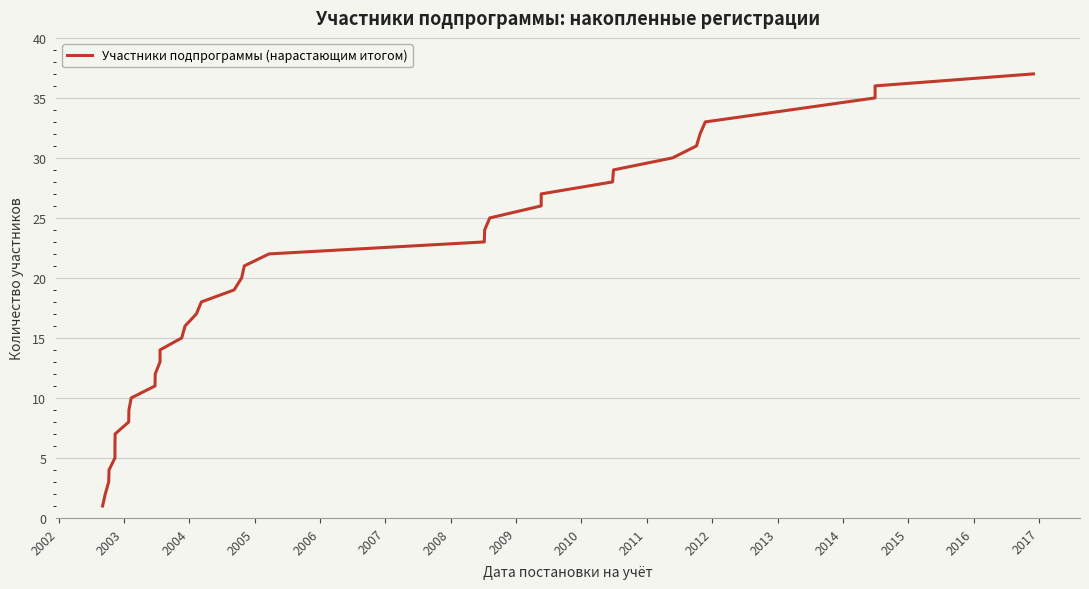

How many values are below 19?

18